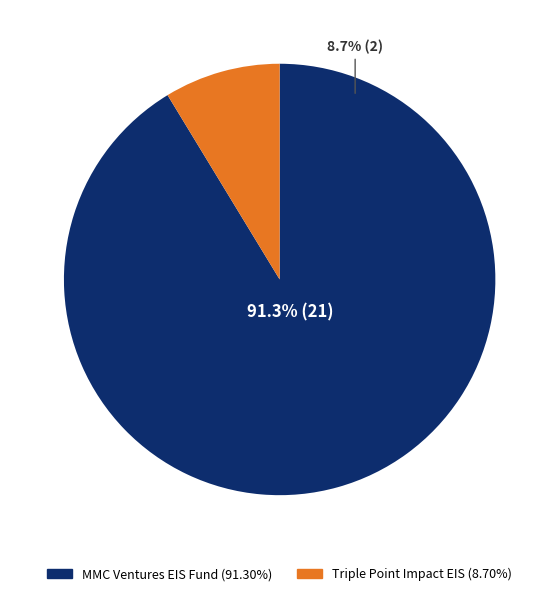

How many segments does this pie chart have?

2